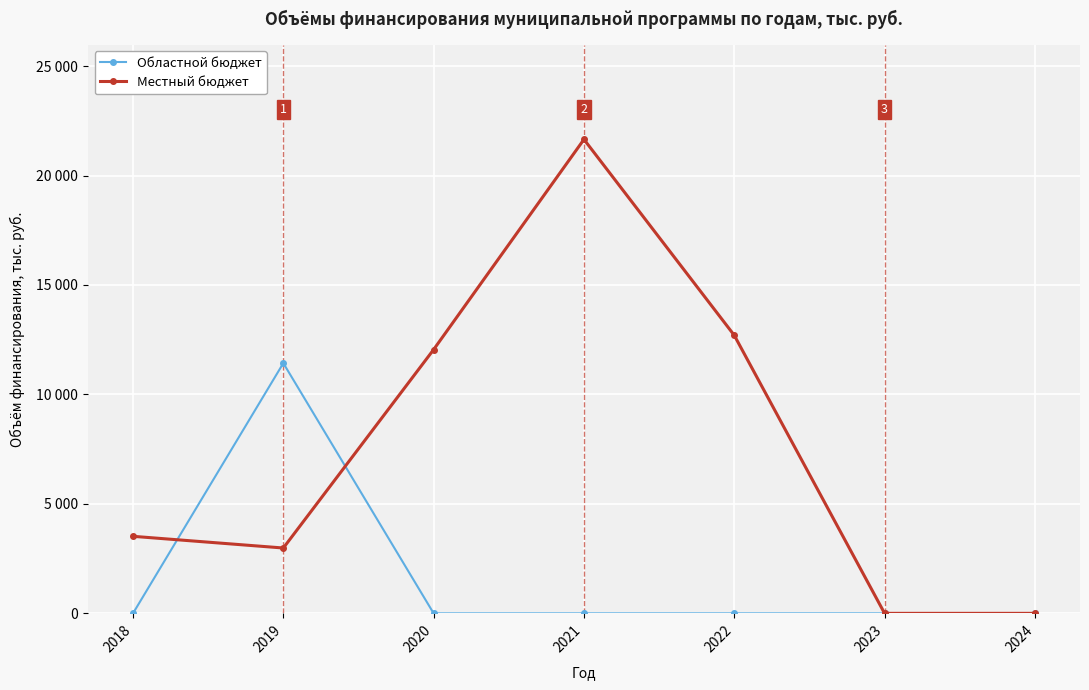

At which label does Местный бюджет first exceed 3518?

2018